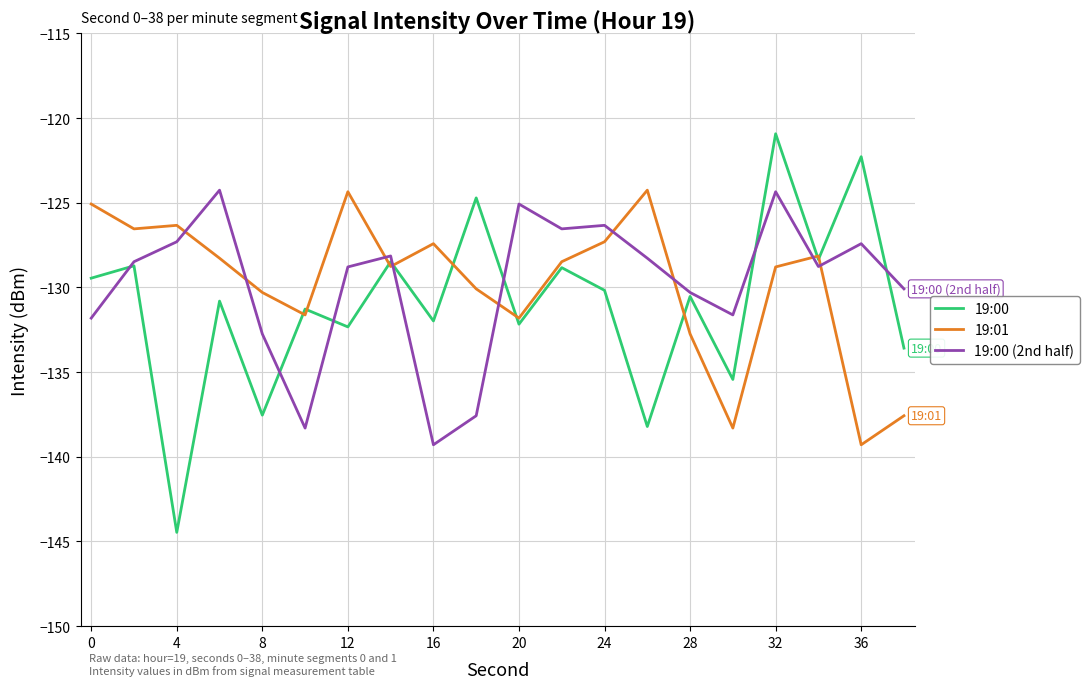

What is the lowest value of the 19:01 series?

-139.3